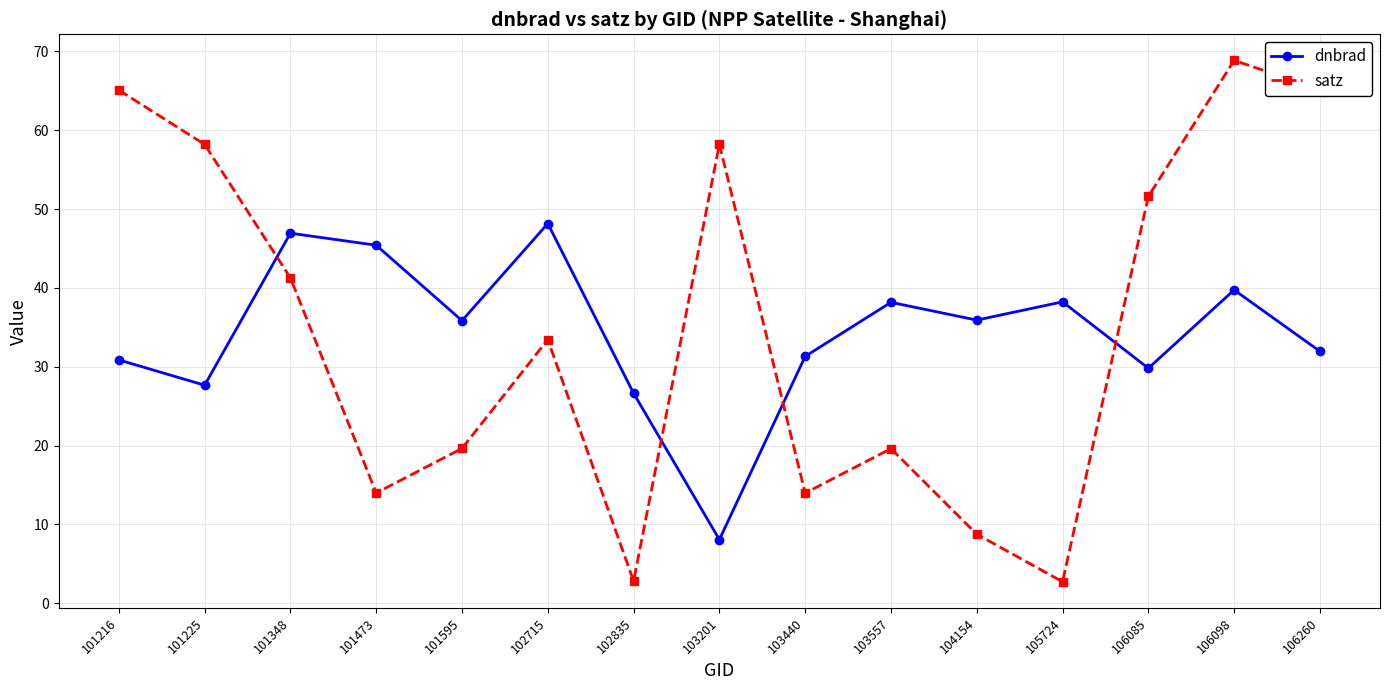

What is the average value of the dnbrad series?

34.3